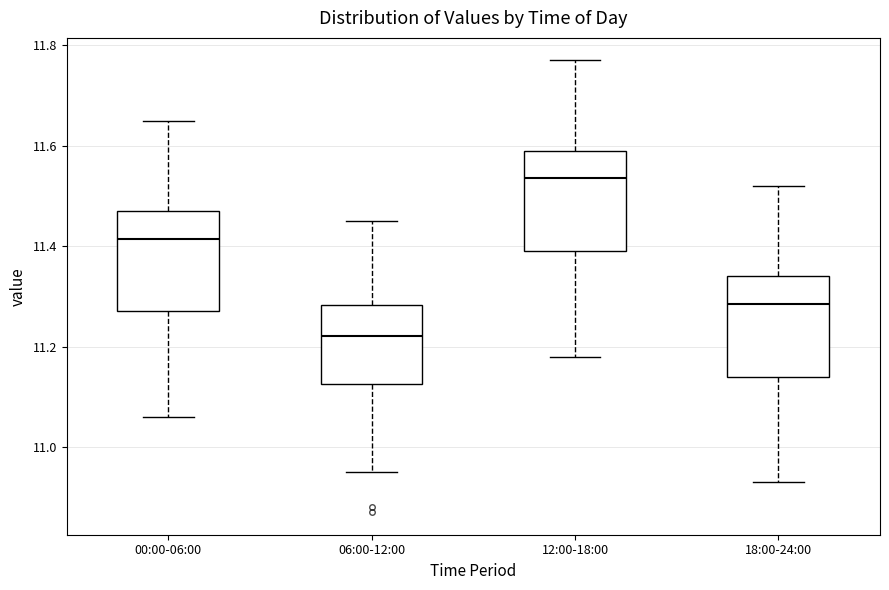

Reading left to right, transcribe this box plot: for each box, give where its median line is, the range the box spans, and where its two whiskers end, as read against the y-axis. The values are not printed on the chart, so give them approximately, as read against the axis.

00:00-06:00: median 11.42, box 11.28 to 11.48, whiskers 11.06 to 11.66
06:00-12:00: median 11.22, box 11.12 to 11.28, whiskers 10.96 to 11.46
12:00-18:00: median 11.54, box 11.40 to 11.60, whiskers 11.18 to 11.78
18:00-24:00: median 11.28, box 11.14 to 11.34, whiskers 10.94 to 11.52